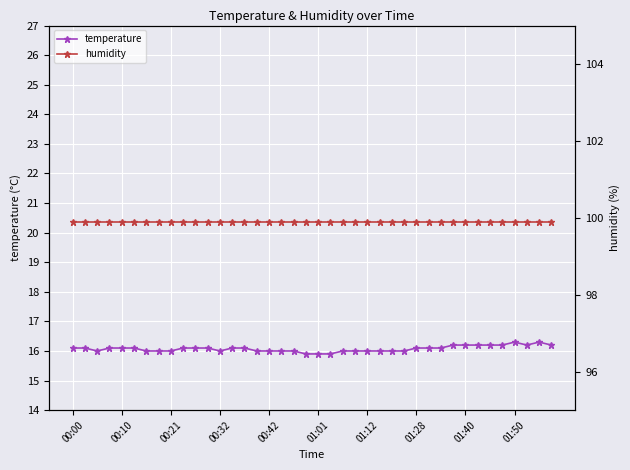

Which series has the largest total across all categories?

humidity